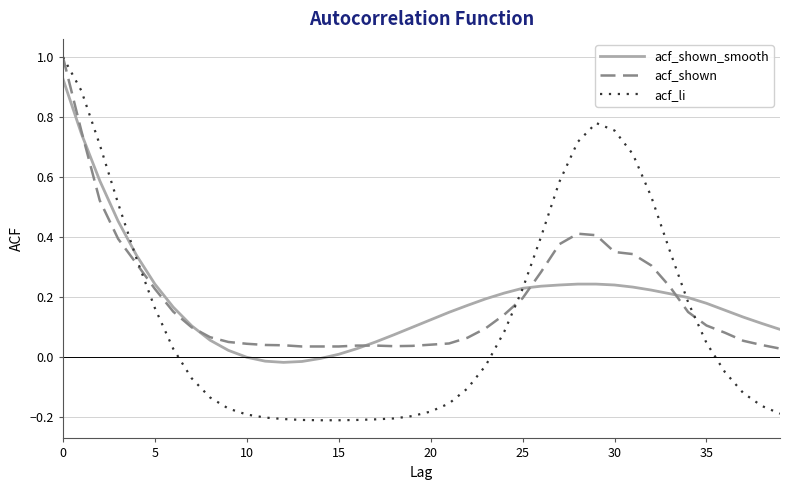

Which series has the widest spread of values?

acf_li